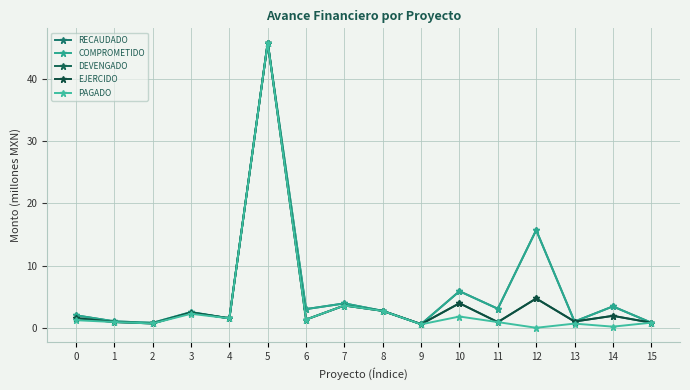

What is the value of the DEVENGADO point at the 10th from the left?

0.6